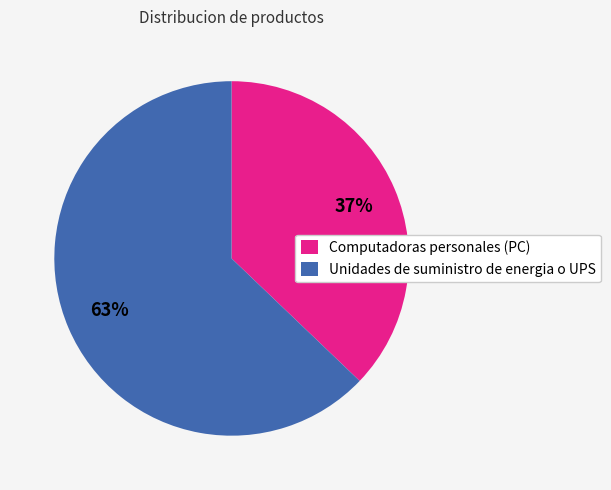

How many slices are in this pie chart?

2